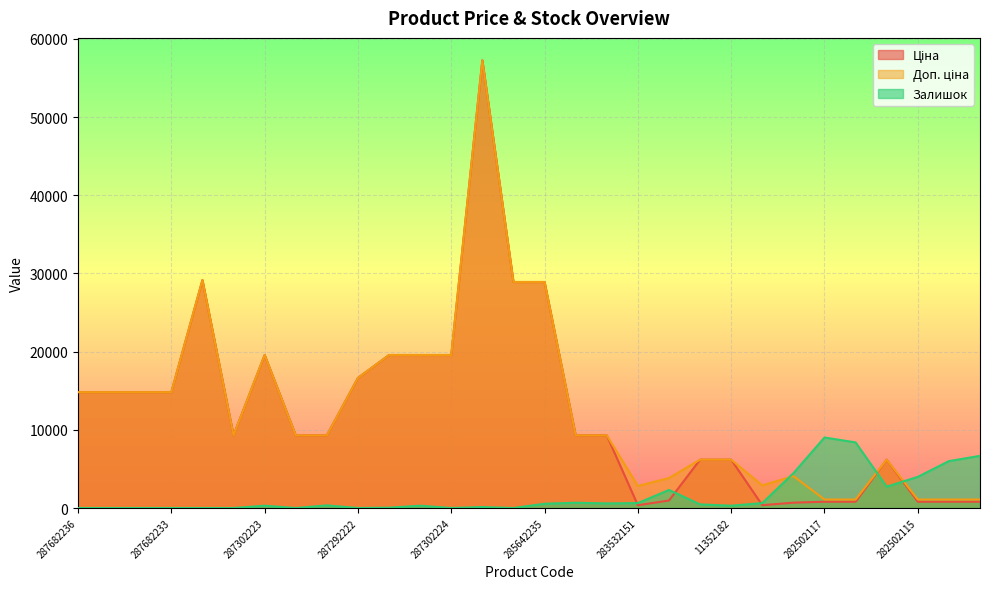

What are all the series names shown in the legend?

Ціна, Доп. ціна, Залишок